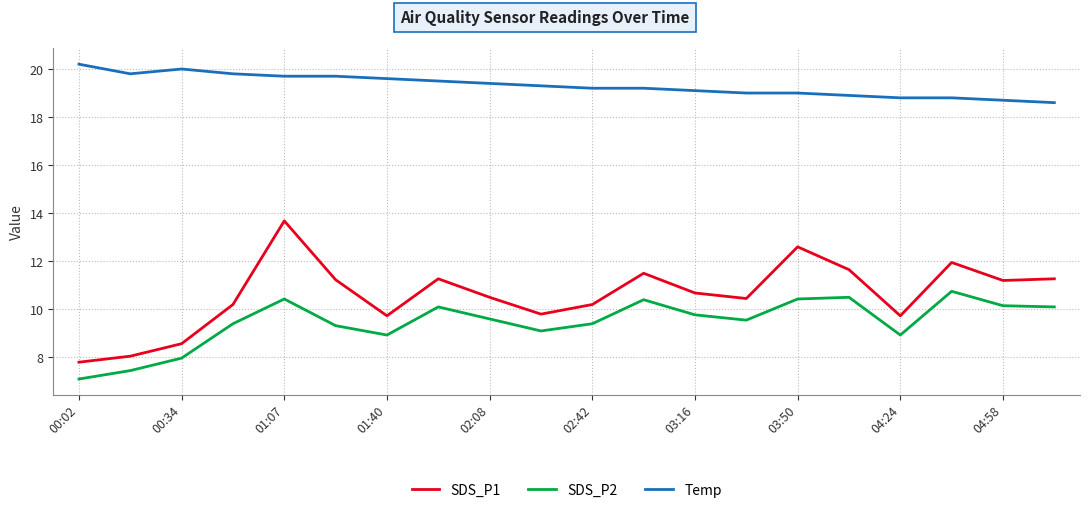

Which series has the widest spread of values?

SDS_P1